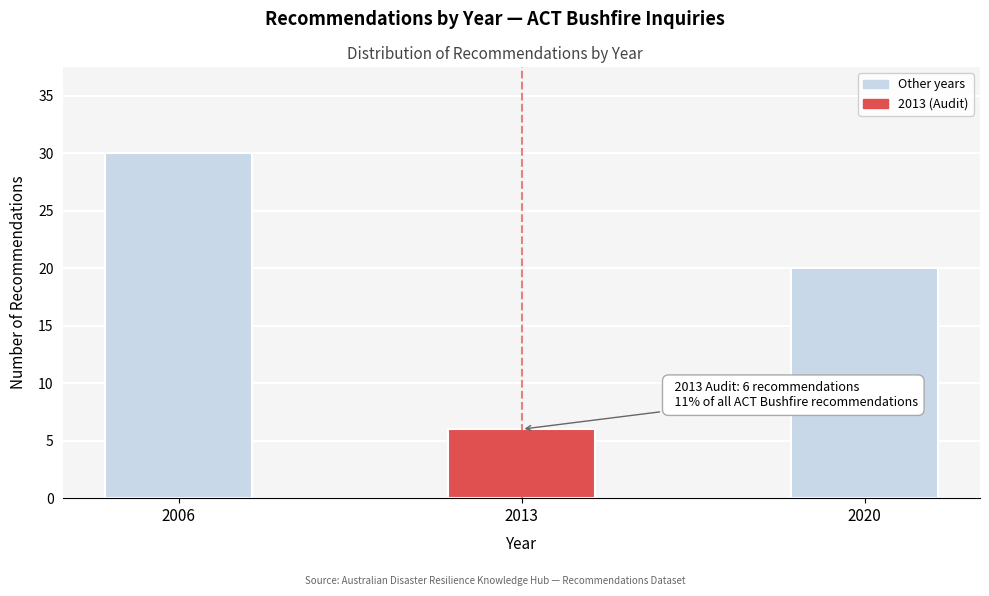

Reading right to left, what are all the values shown in this chart?

2020=20	2013=6	2006=30